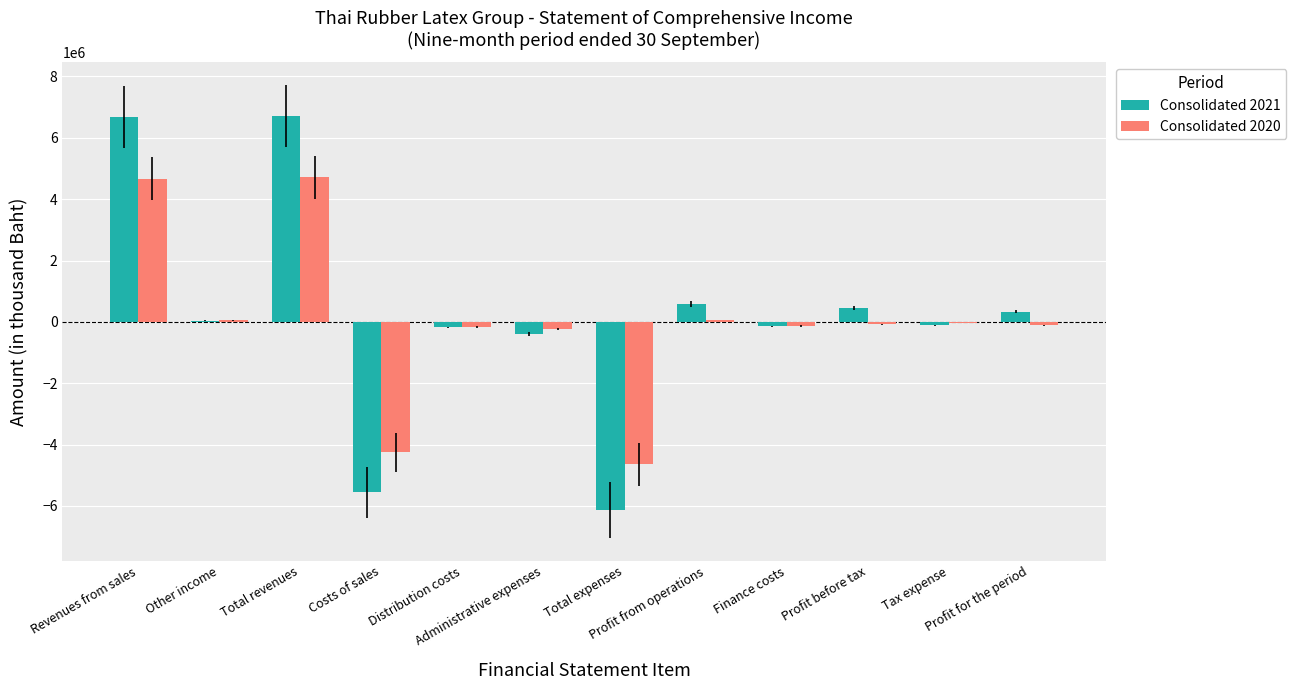

What are all the series names shown in the legend?

Consolidated 2021, Consolidated 2020